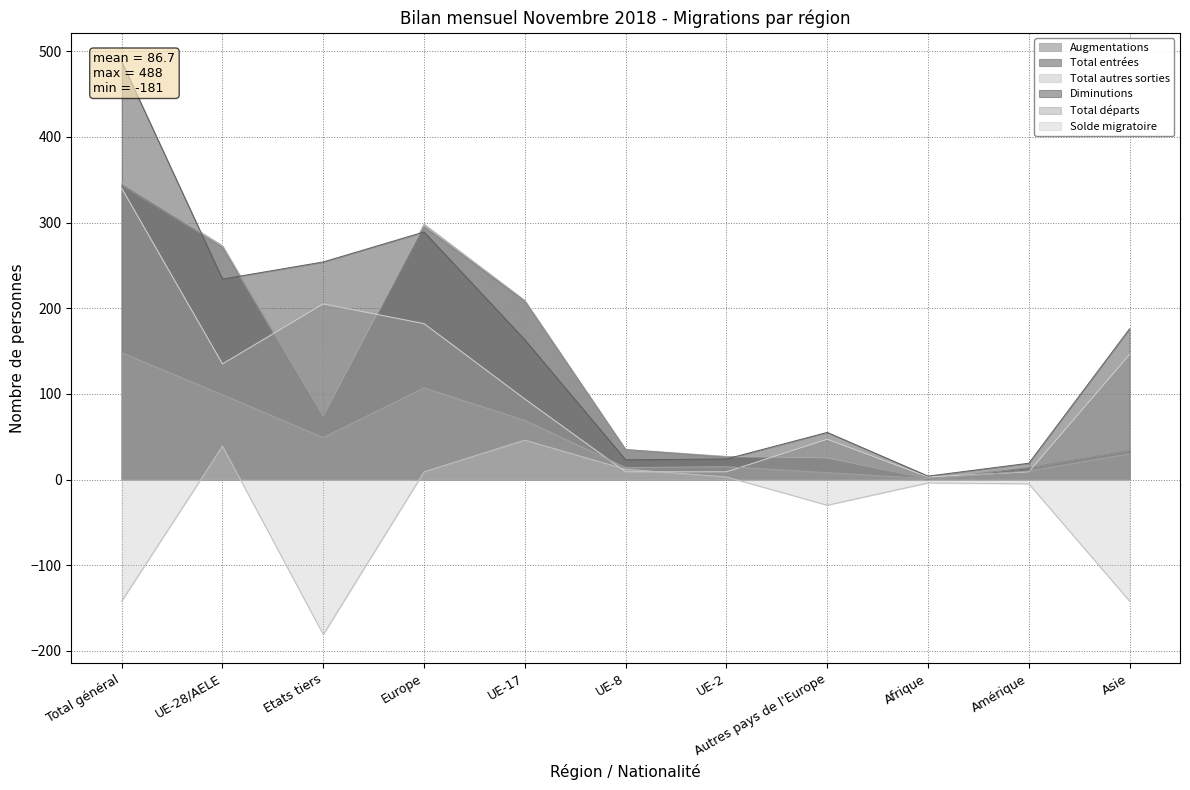

What is the average value of the Total entrées series?

120